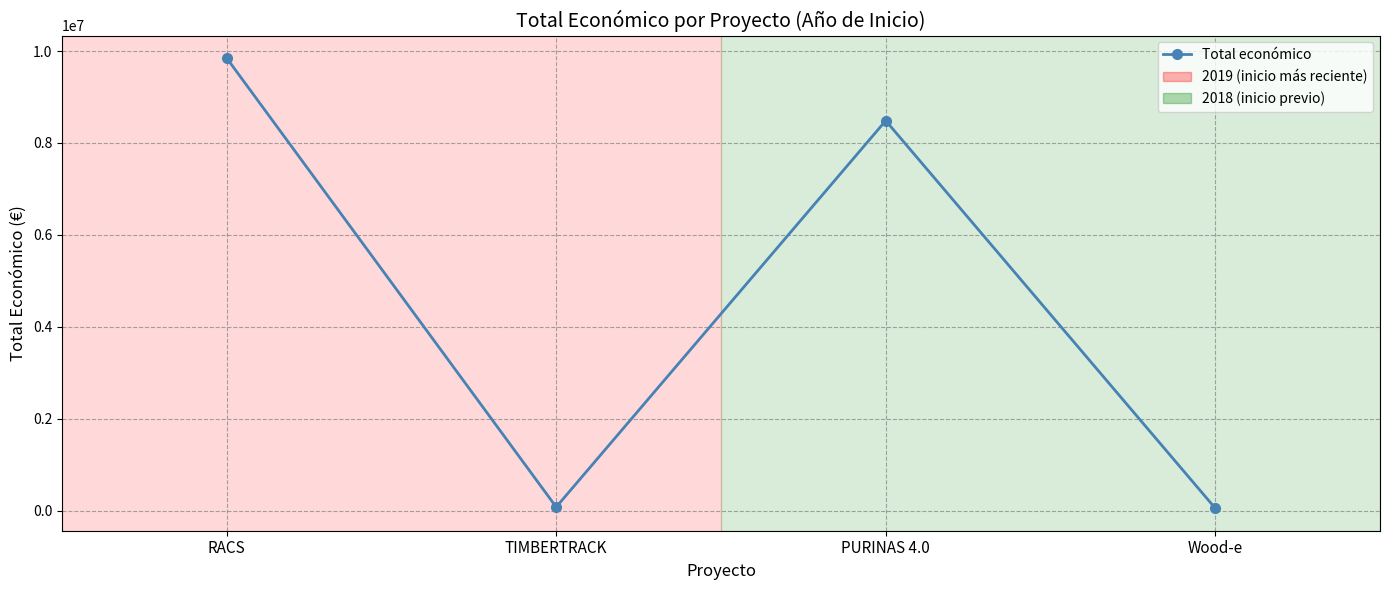

Which label corresponds to the largest value in the chart?

RACS